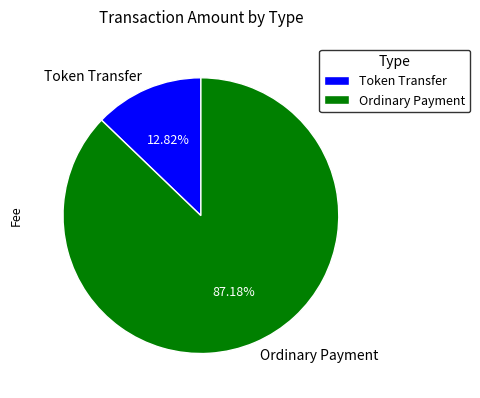

What is the majority slice?

Ordinary Payment